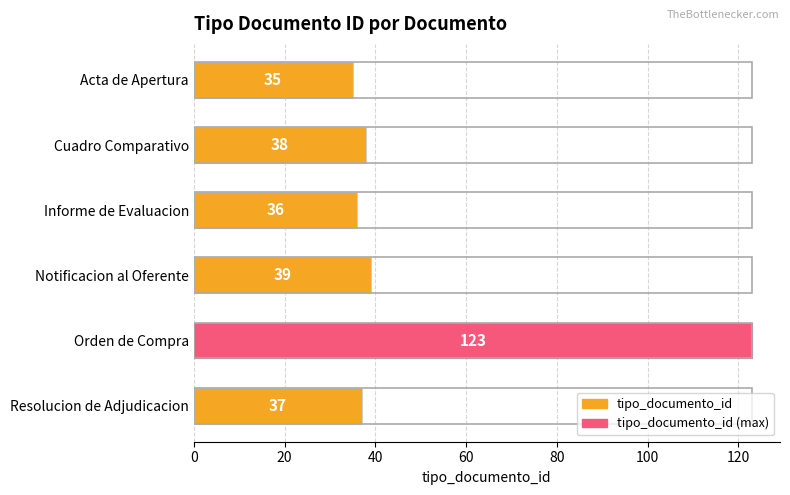

True or false: the data shows 57 at Informe de Evaluacion.

False